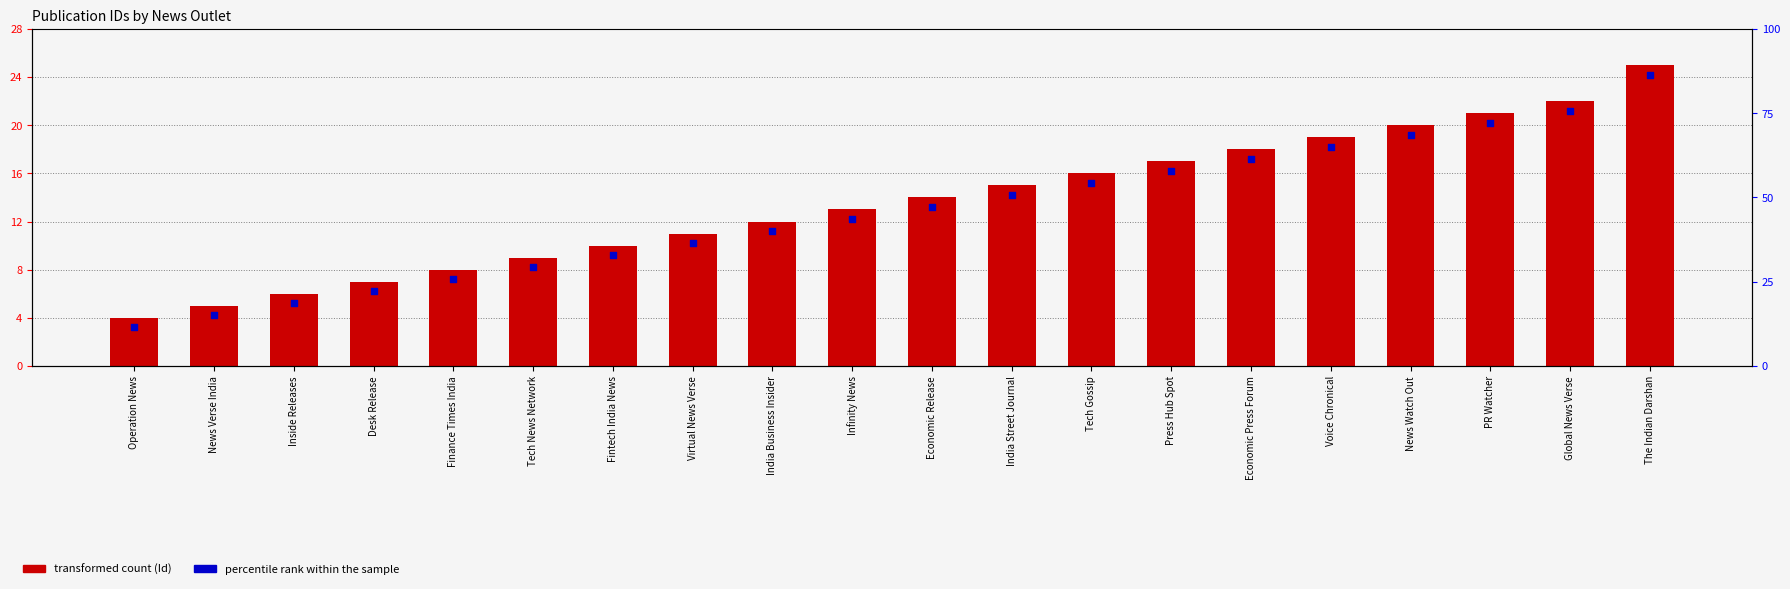

Which series contains the lowest Y value?

percentile rank within the sample